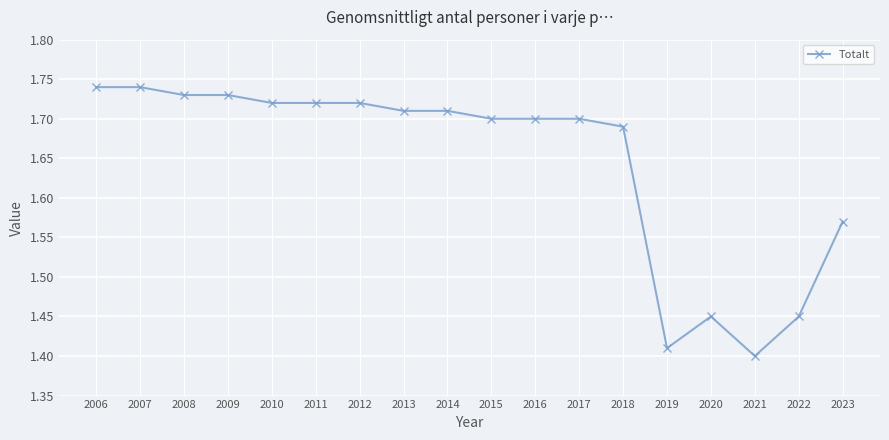

Count the values in the range 1 to 2.

18